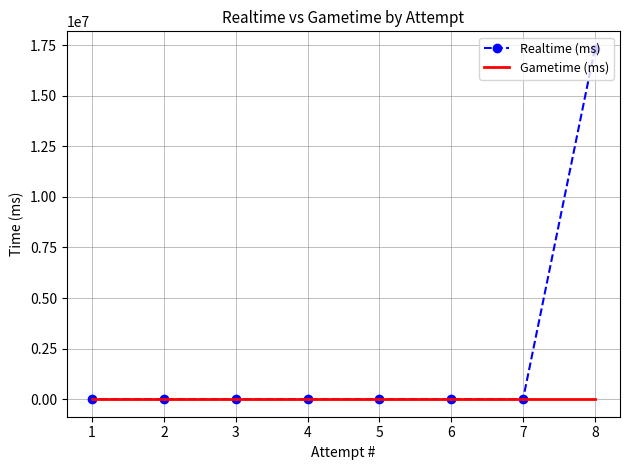

What is the maximum value shown in the chart?

17319872